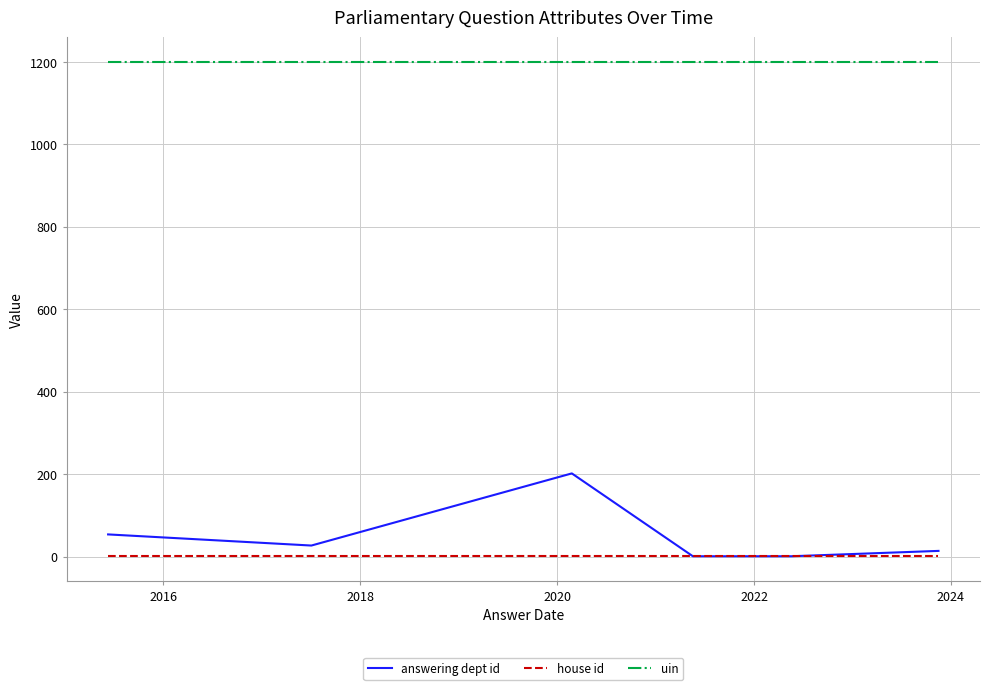

List the series in order of their peak value, highest first.

uin, answering dept id, house id